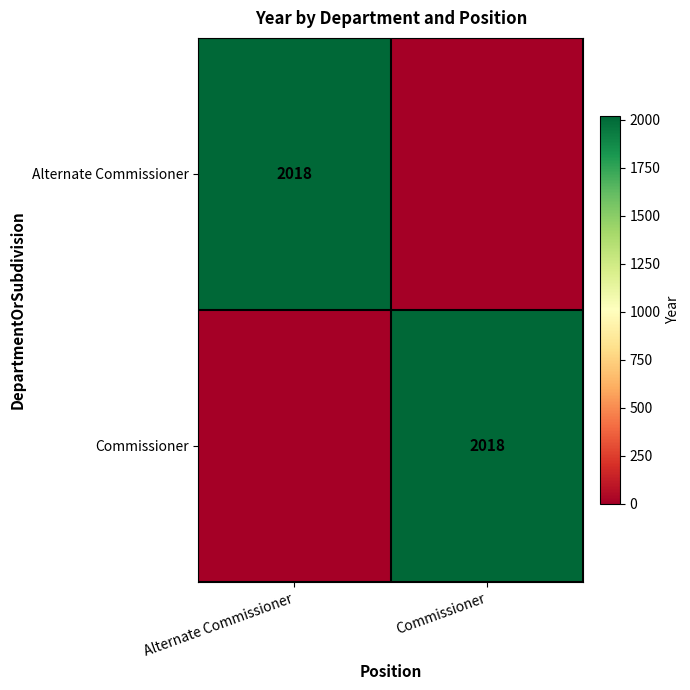

The value of Alternate Commissioner at Alternate Commissioner is 3056. True or false?

False